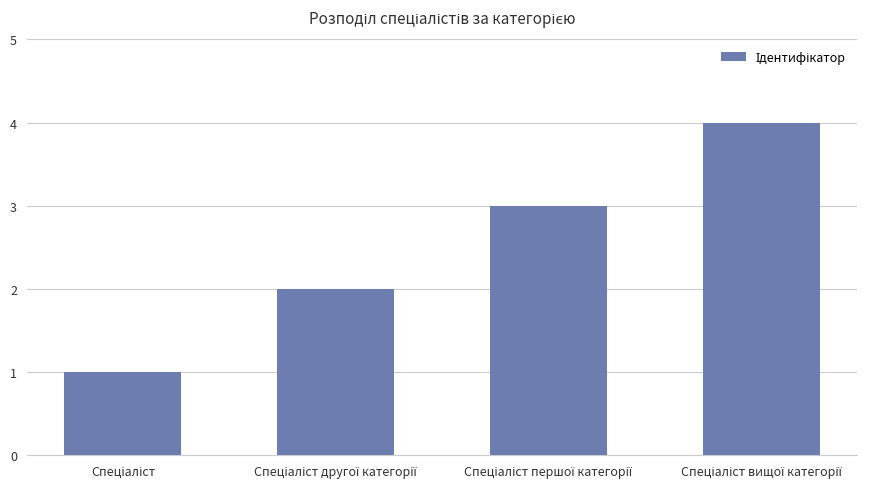

What is the sum of all values?

10